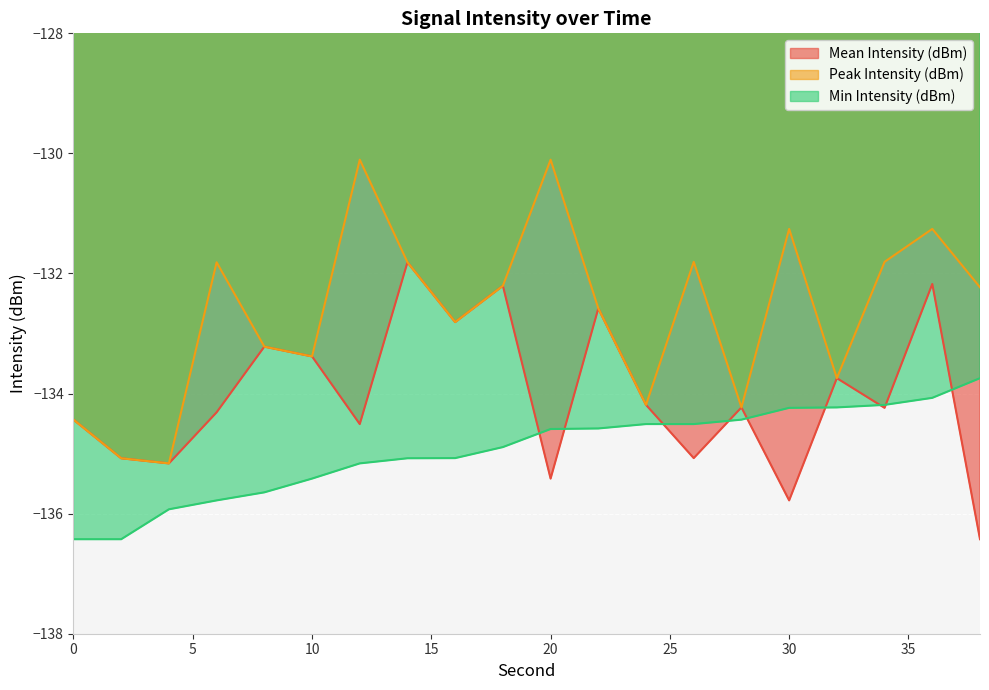

Which series has the largest range (max minus min)?

Peak Intensity (dBm)